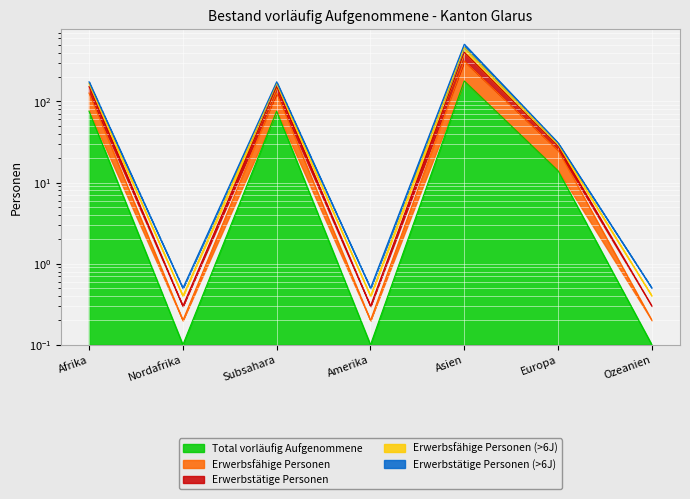

At how many categories does at least one series exceed 437?

1